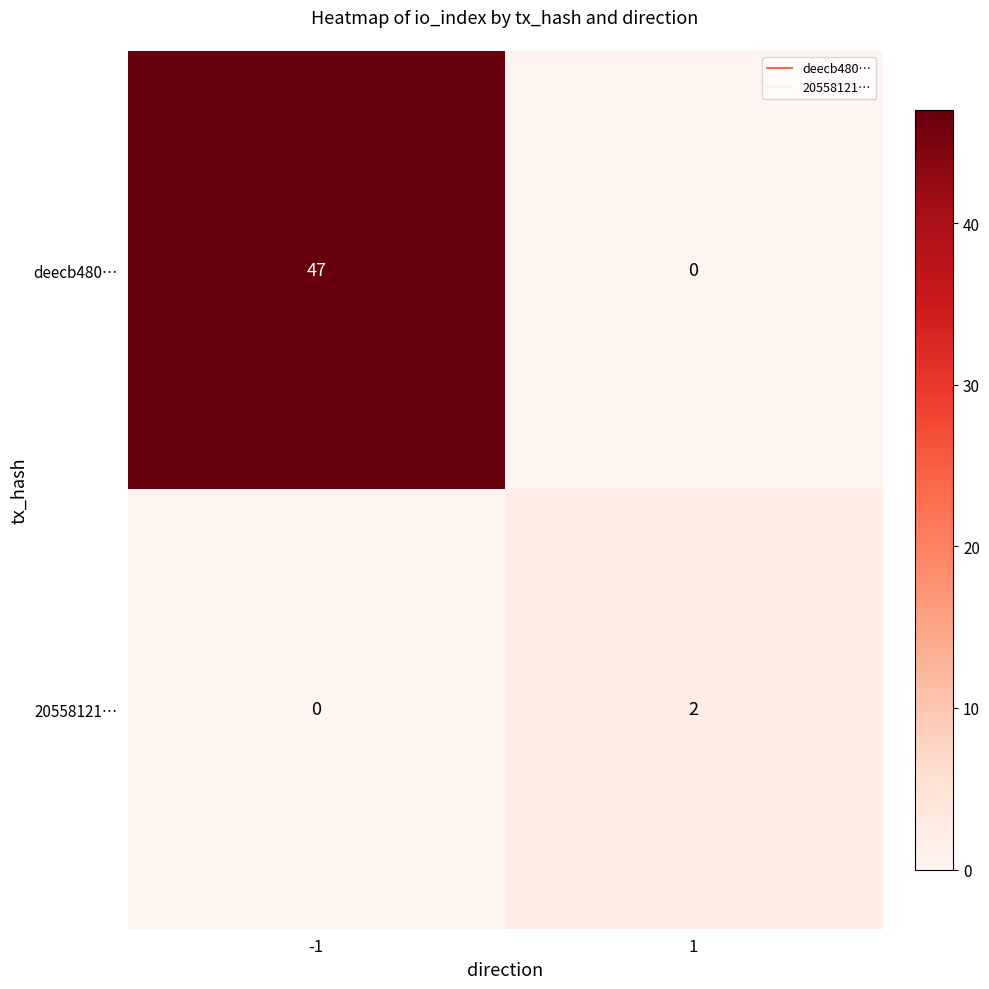

What is the difference between the highest and lowest values at -1?

47